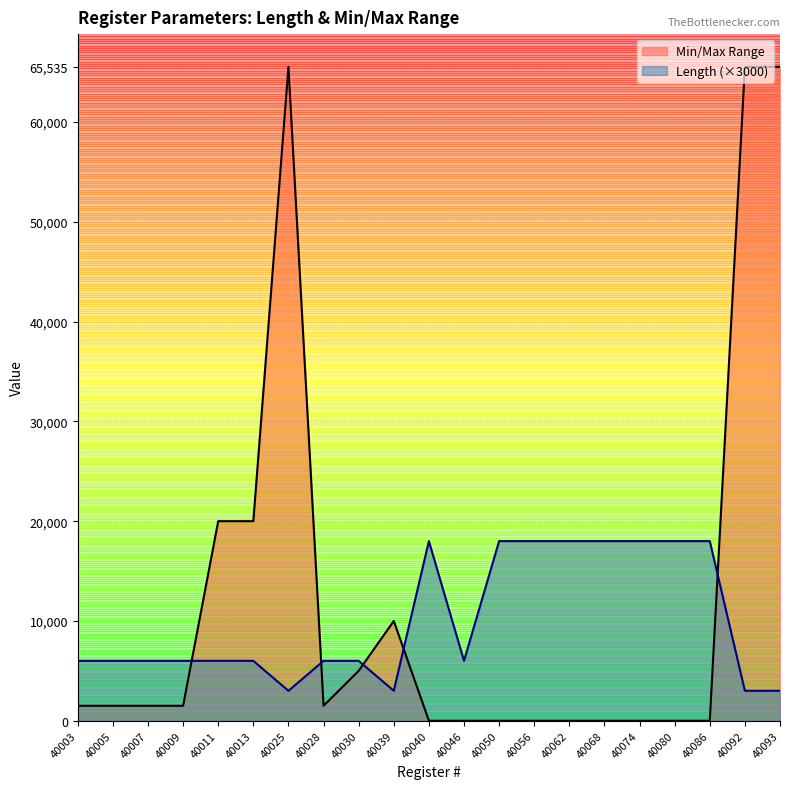

Which category has the lowest value across all series?

40040